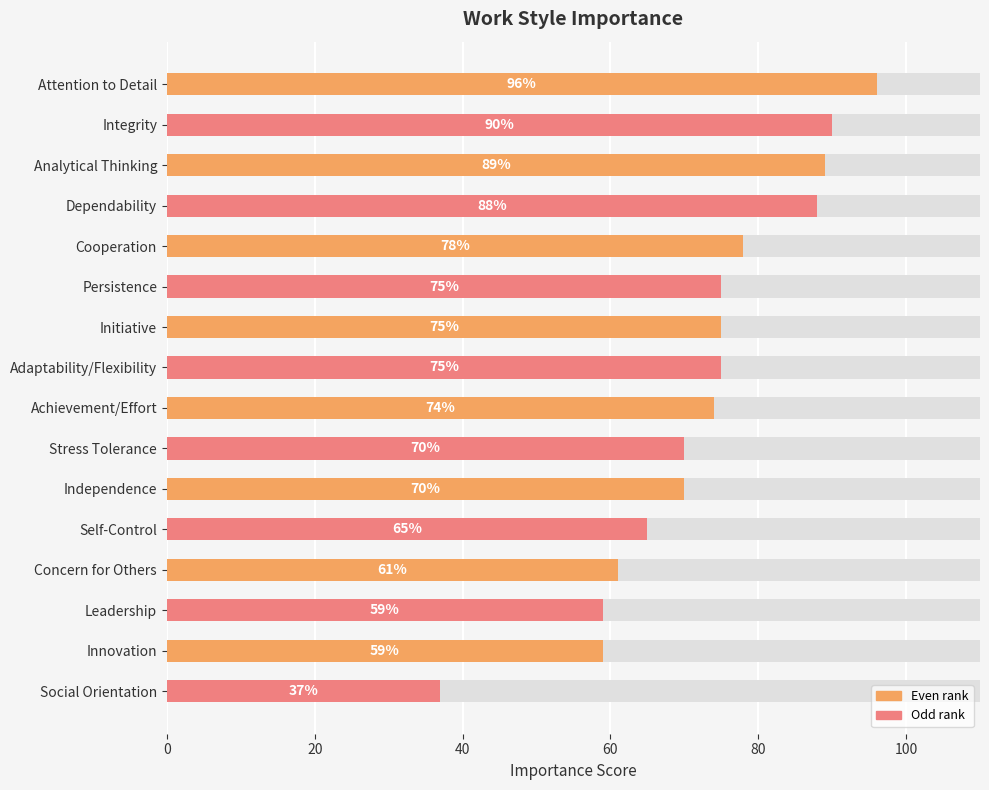

What is the value of the 2nd bar from the left?

90